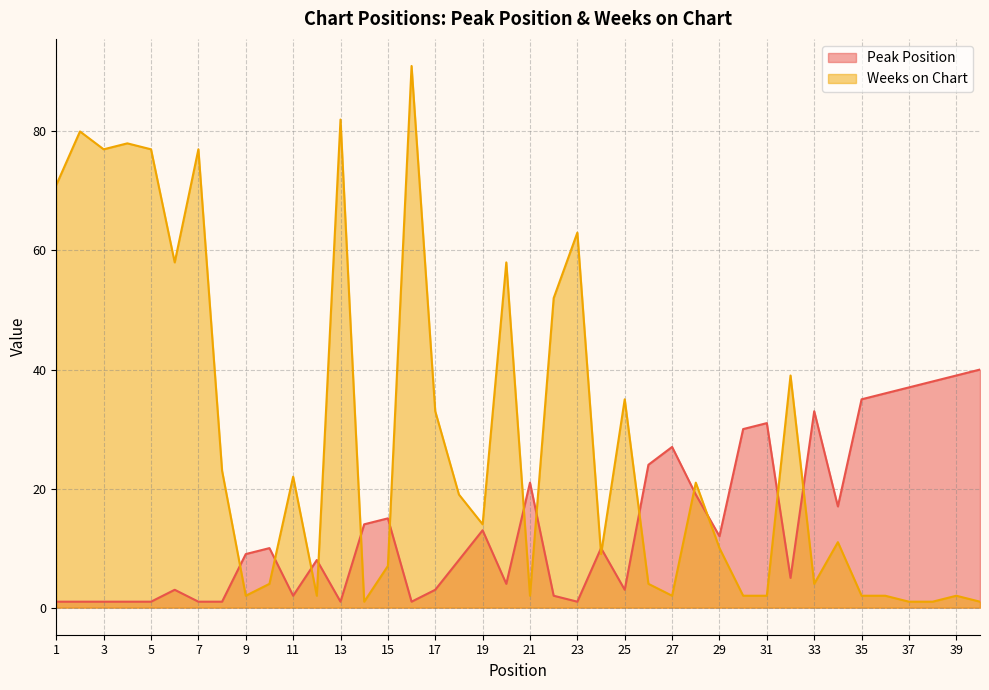

What is the spread (max minus min) of values at 16?

90